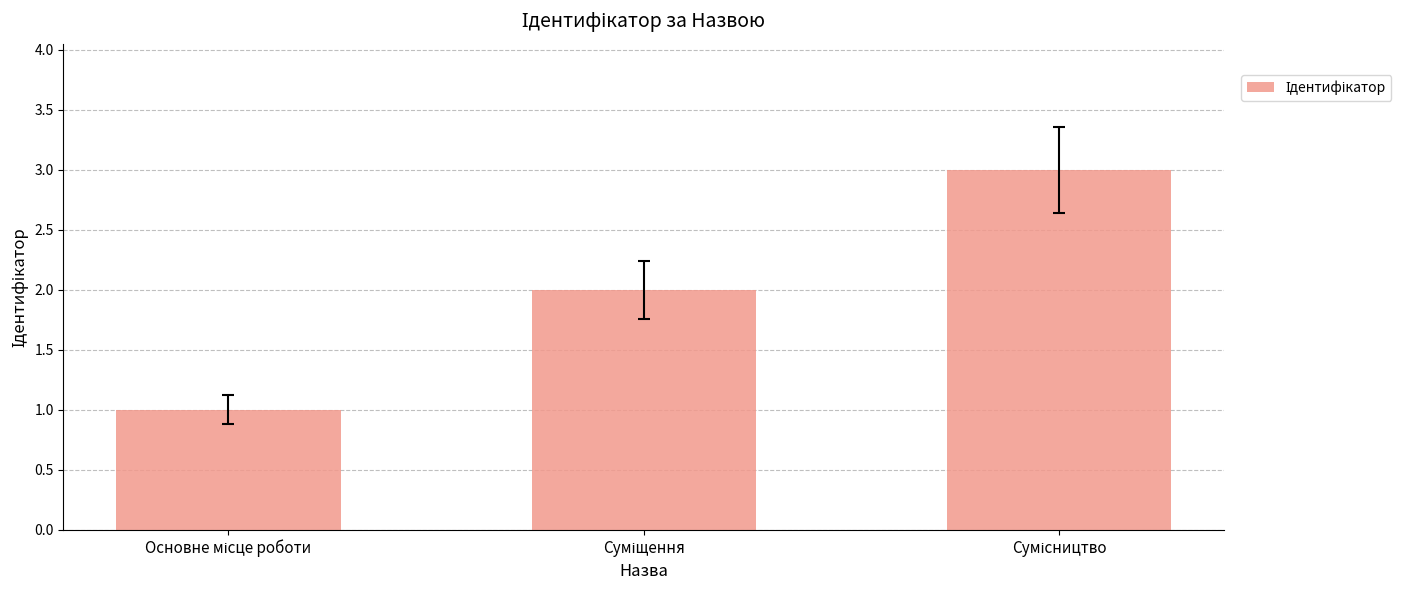

What is the greatest value displayed?

3